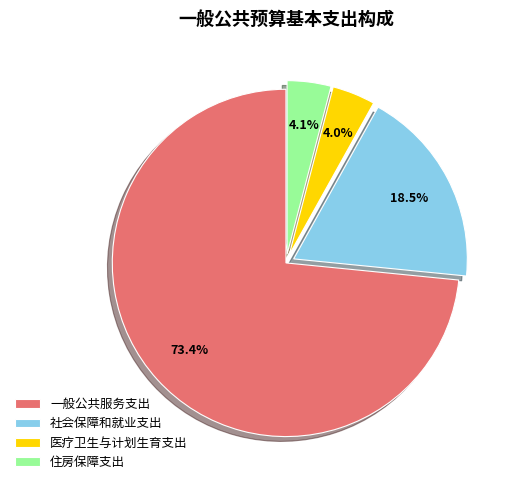

To the nearest percent, what is the difference between the largest and smallest slice percentages?

69%